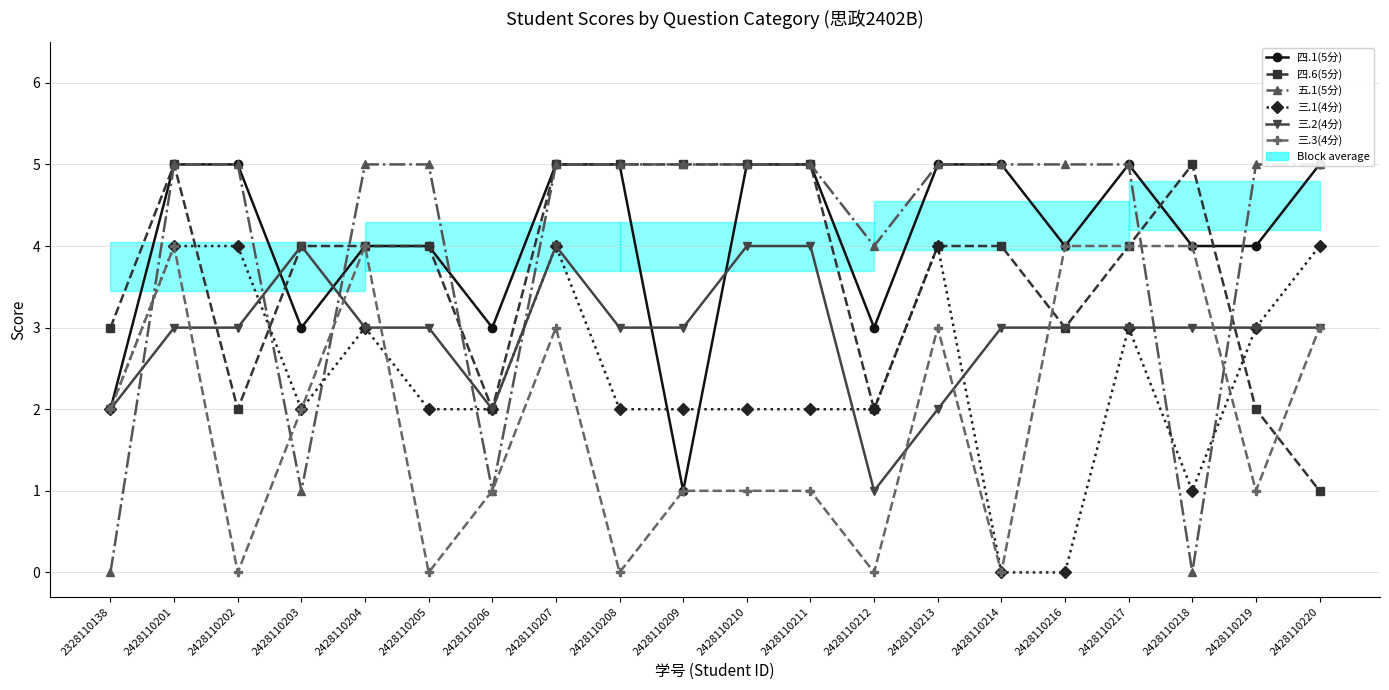

Where is 四.6(5分) nearest to the value 3?

2328110138